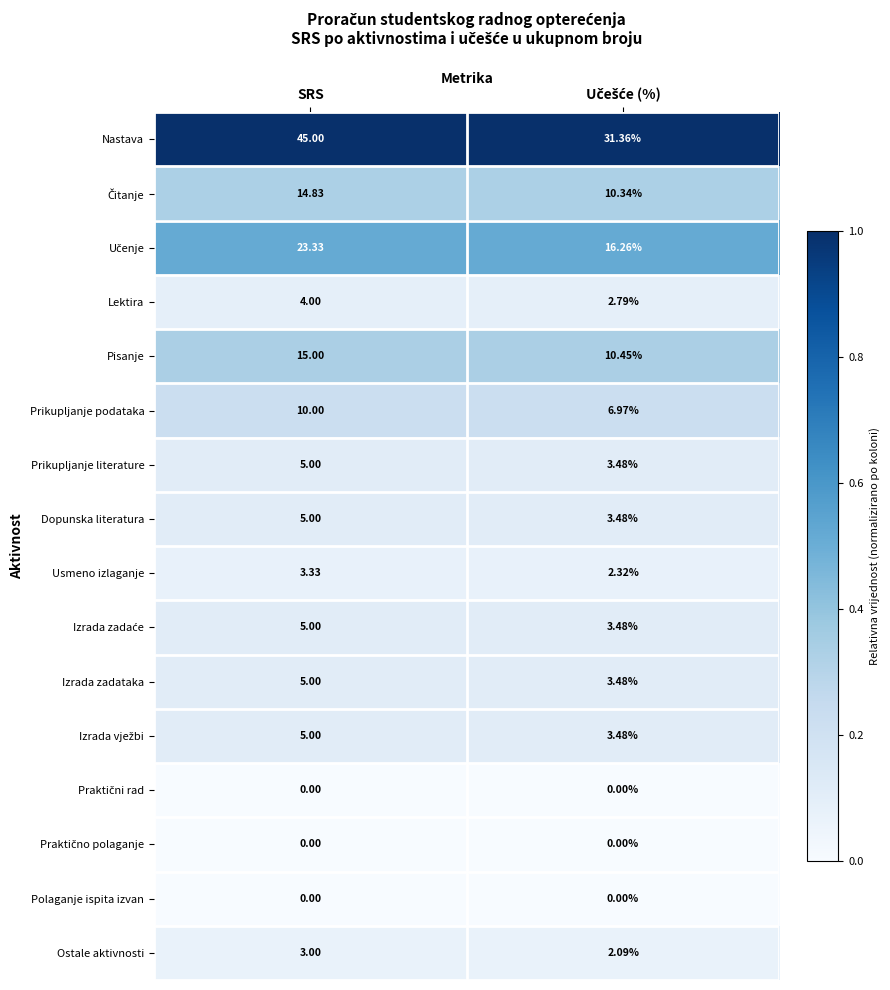

Which category has the highest value across all series?

SRS